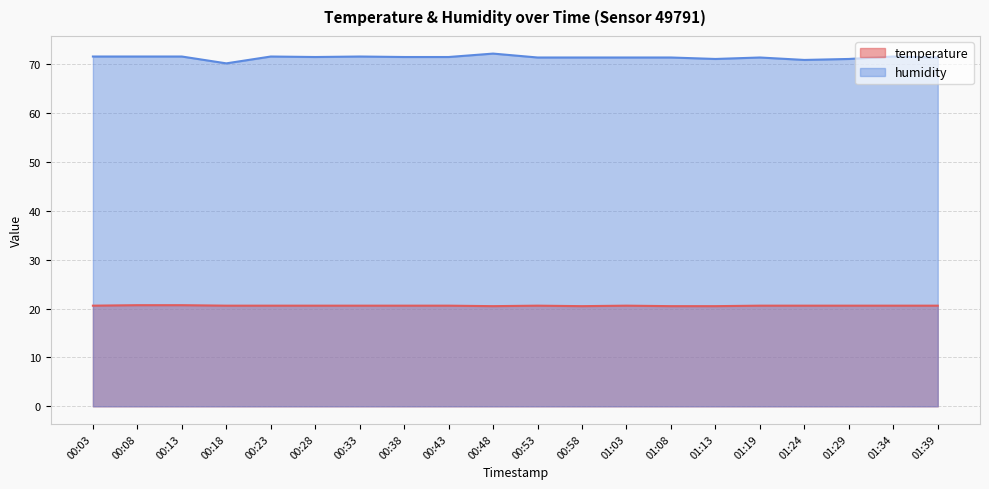

True or false: humidity and temperature cross at least once.

False